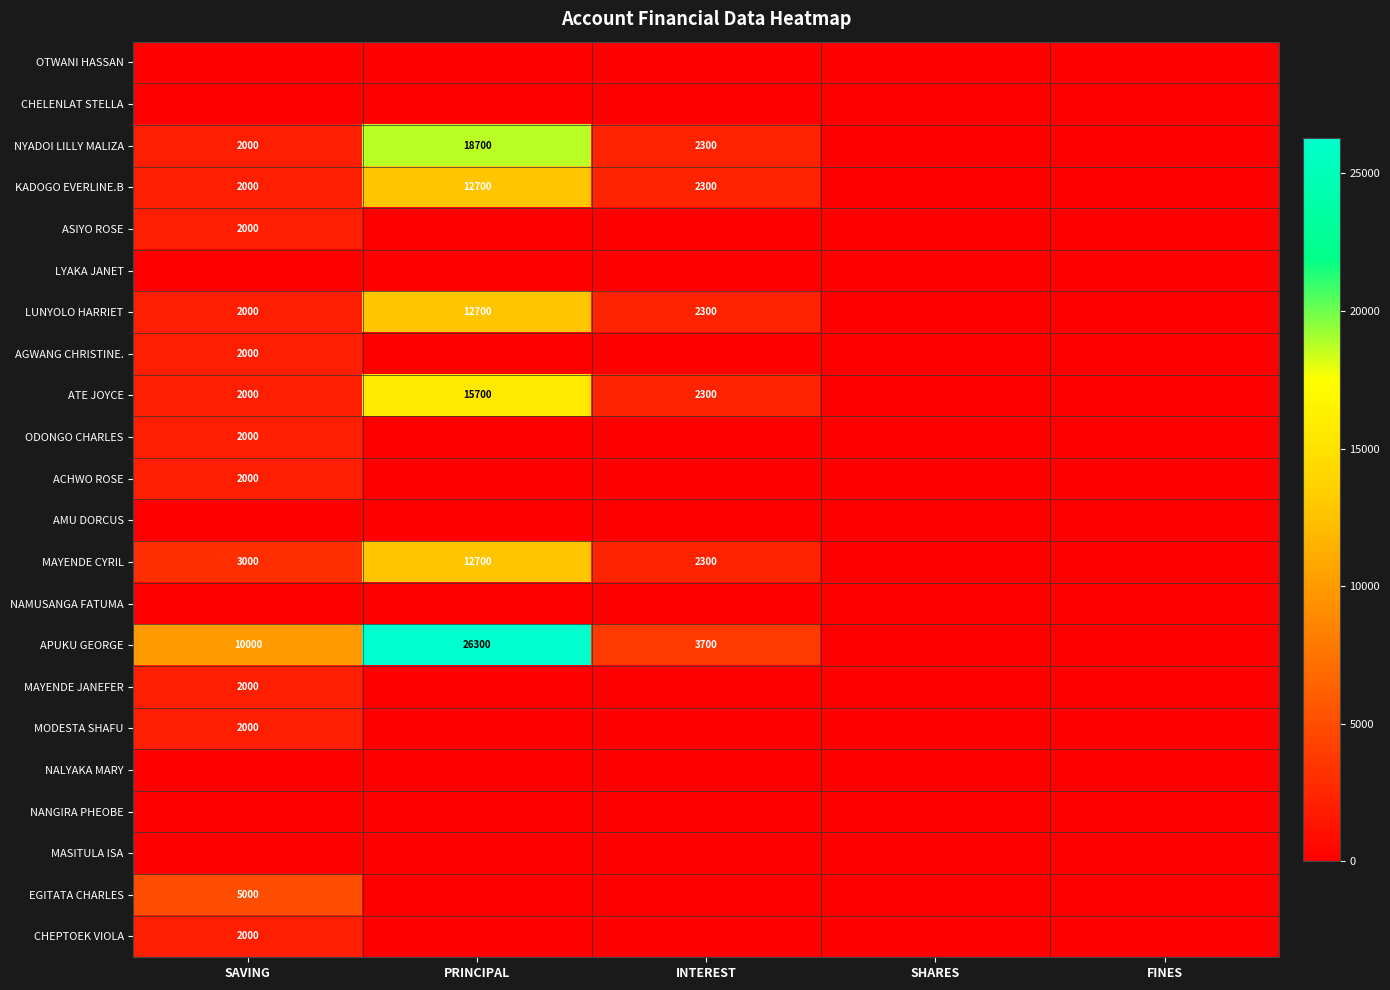

The MODESTA SHAFU series shows 2000 at SAVING. True or false?

True